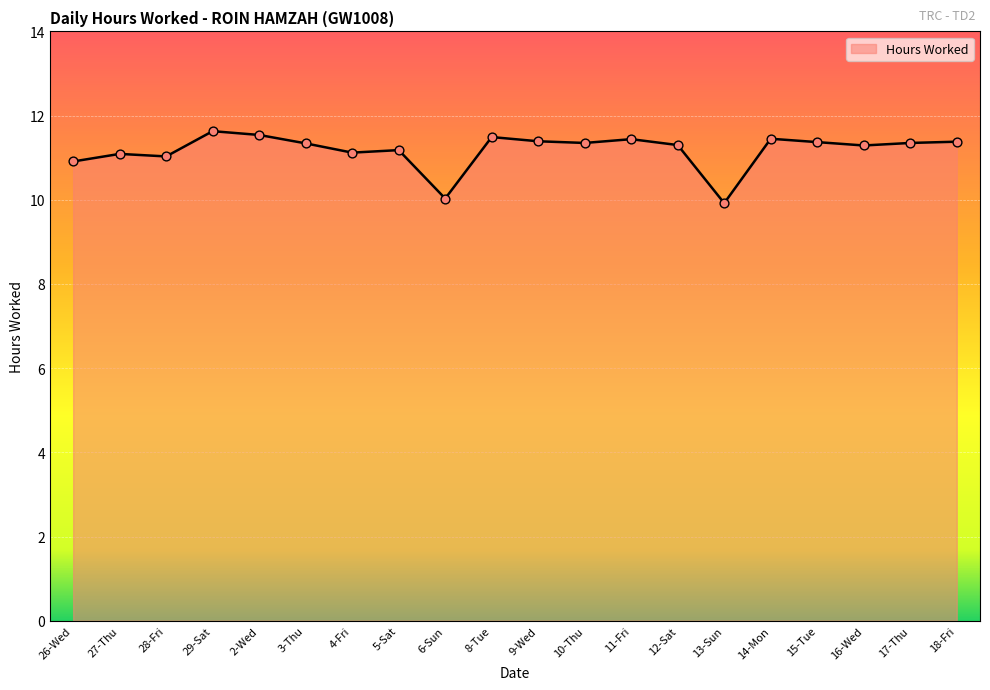

Between 27-Thu and 3-Thu, which is larger?

3-Thu